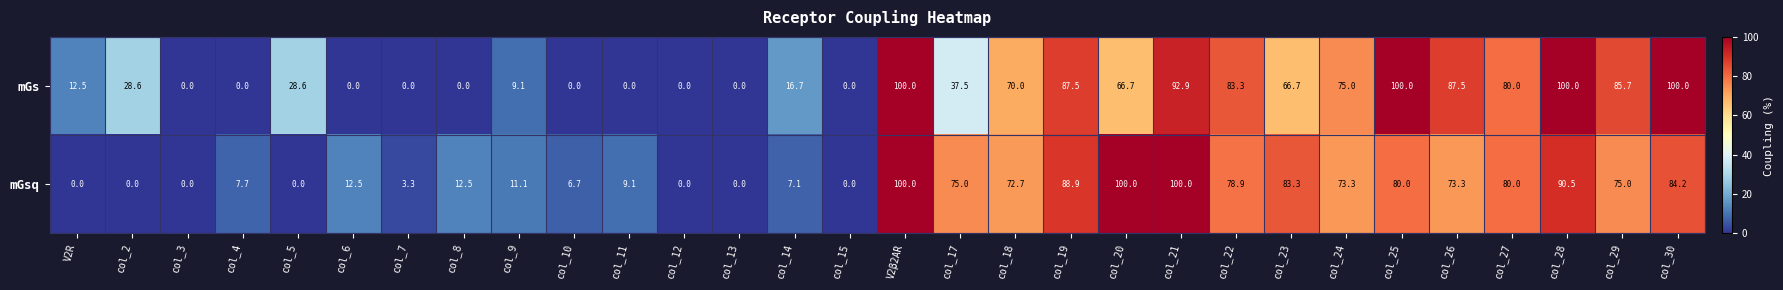

How many values in the mGs series are below 37?

15